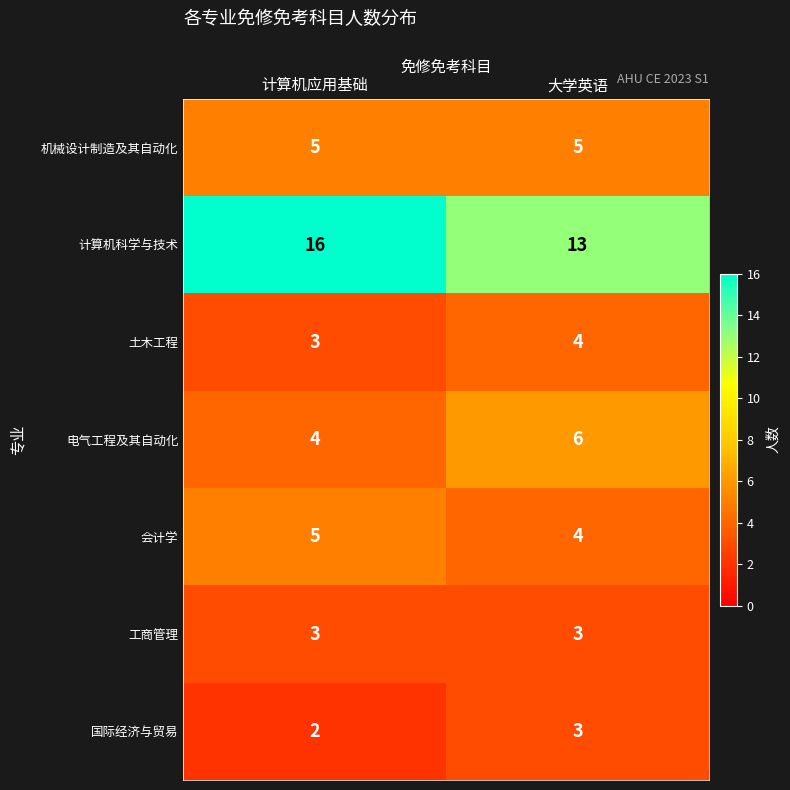

What is the total value across all series at 大学英语?

38